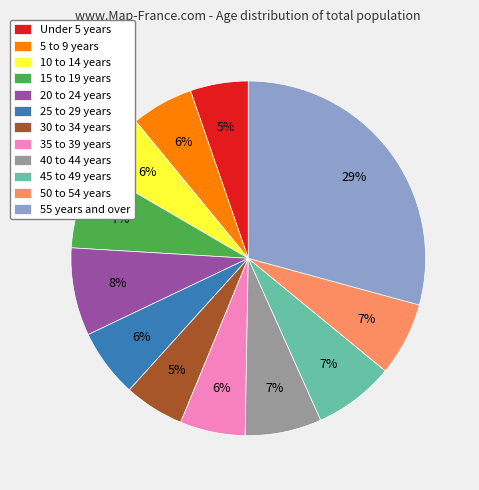

To the nearest percent, what portion does 5 to 9 years represent?

6%